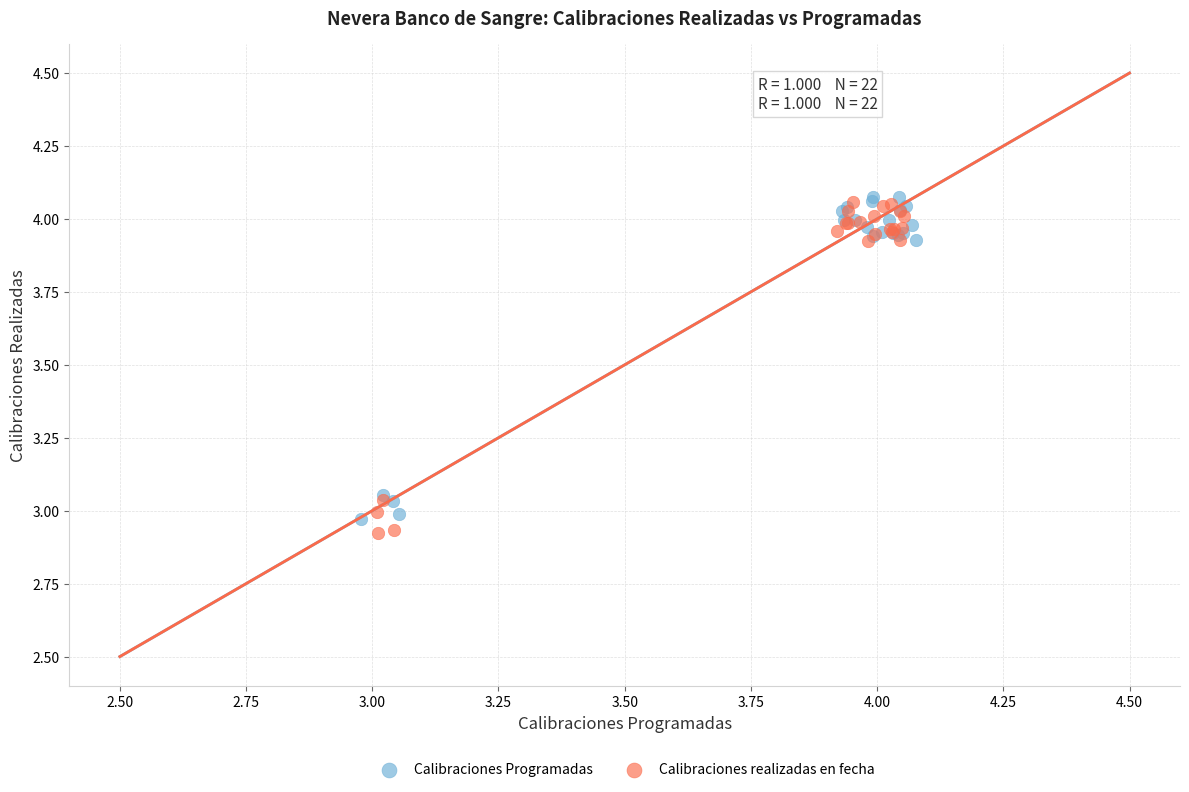

What are all the series names shown in the legend?

Calibraciones Programadas, Calibraciones realizadas en fecha